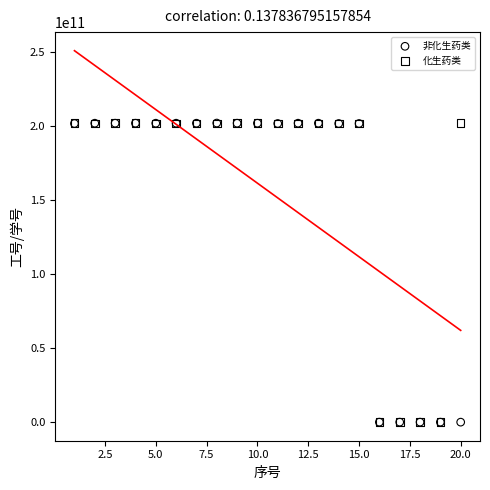

What are all the series names shown in the legend?

非化生药类, 化生药类